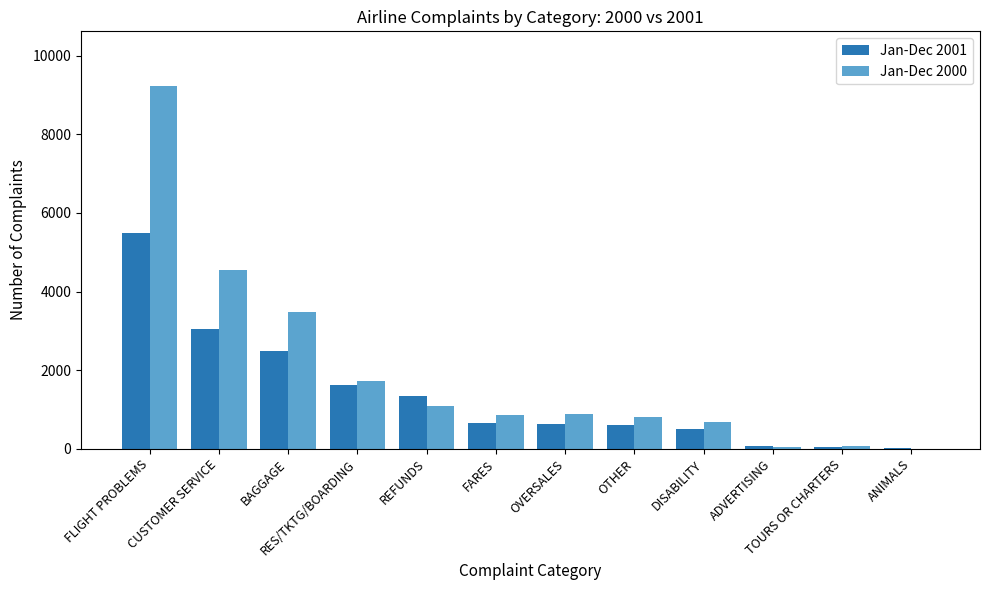

Does the chart contain stacked bars?

No